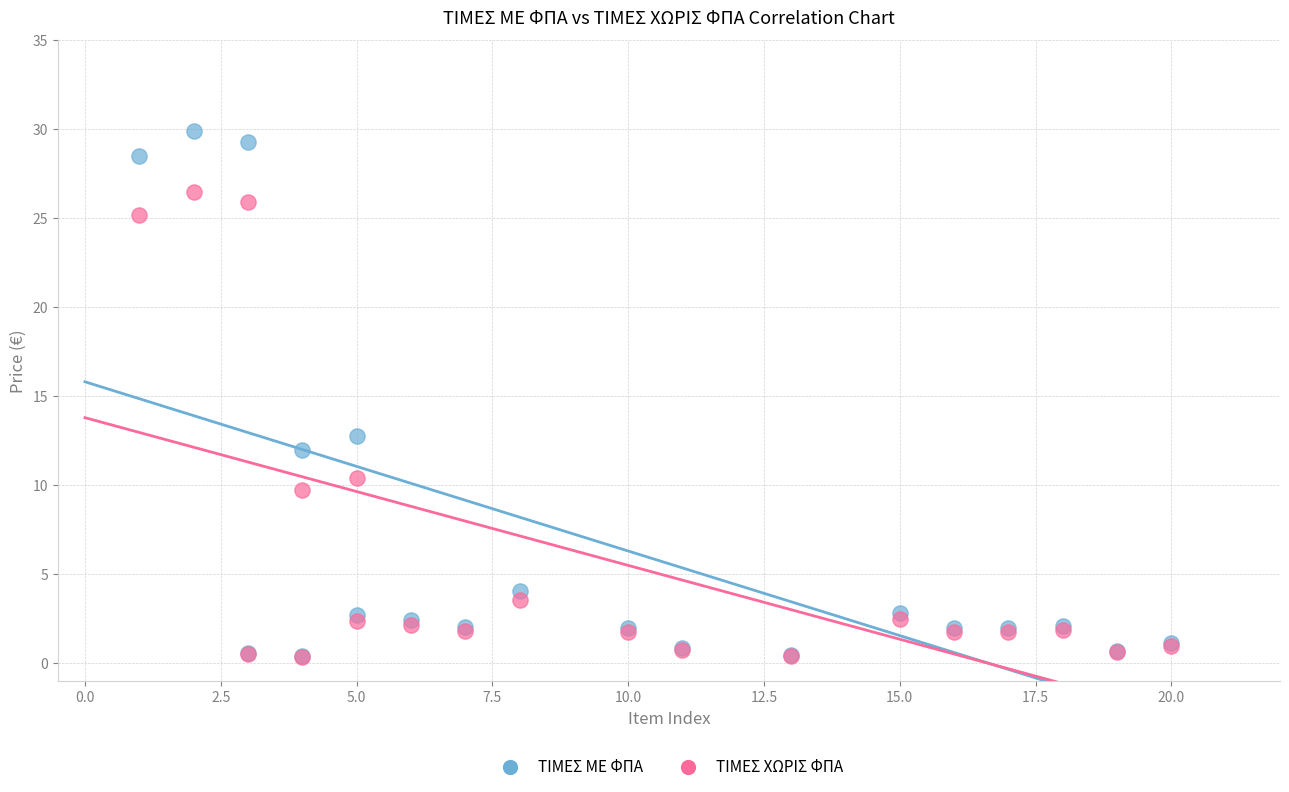

In the ΤΙΜΕΣ ΜΕ ΦΠΑ series, what Y value is closest to 15?

12.8